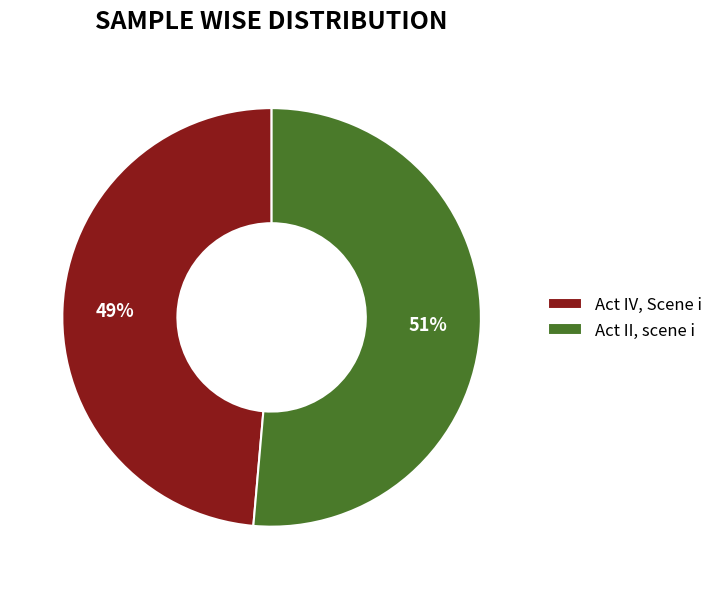

The Act IV, Scene i slice represents 56% of the pie. True or false?

False